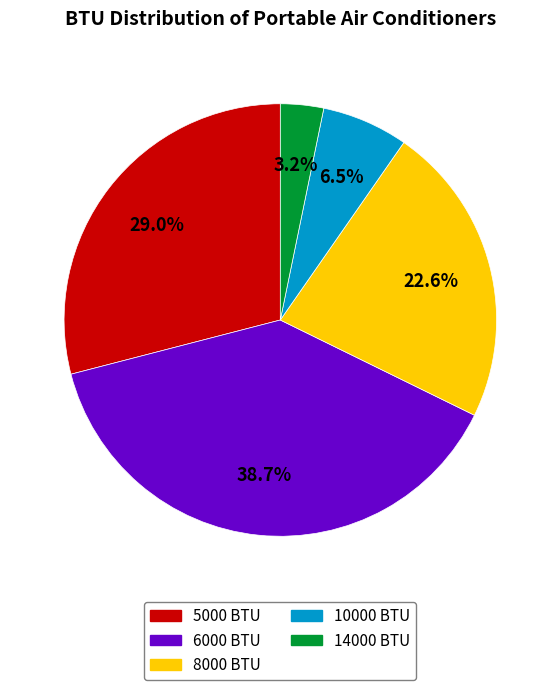

Approximately how many times larger is the value at 8000 BTU compared to 5000 BTU?

0.8